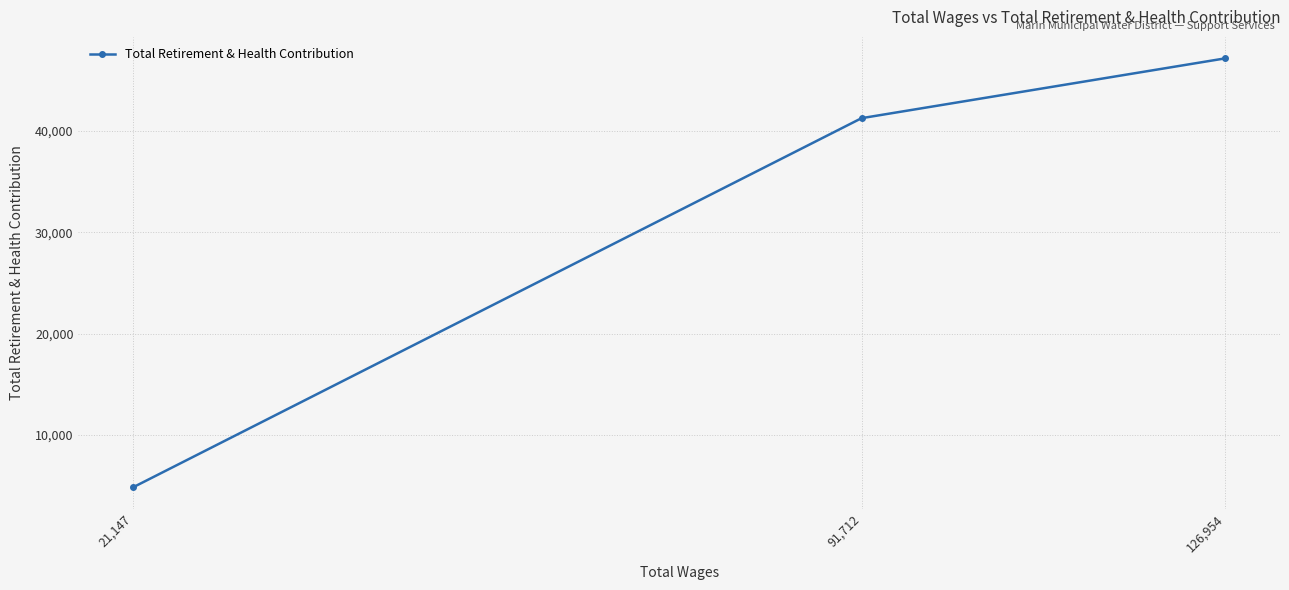

Count the number of values greater than 41269.

1